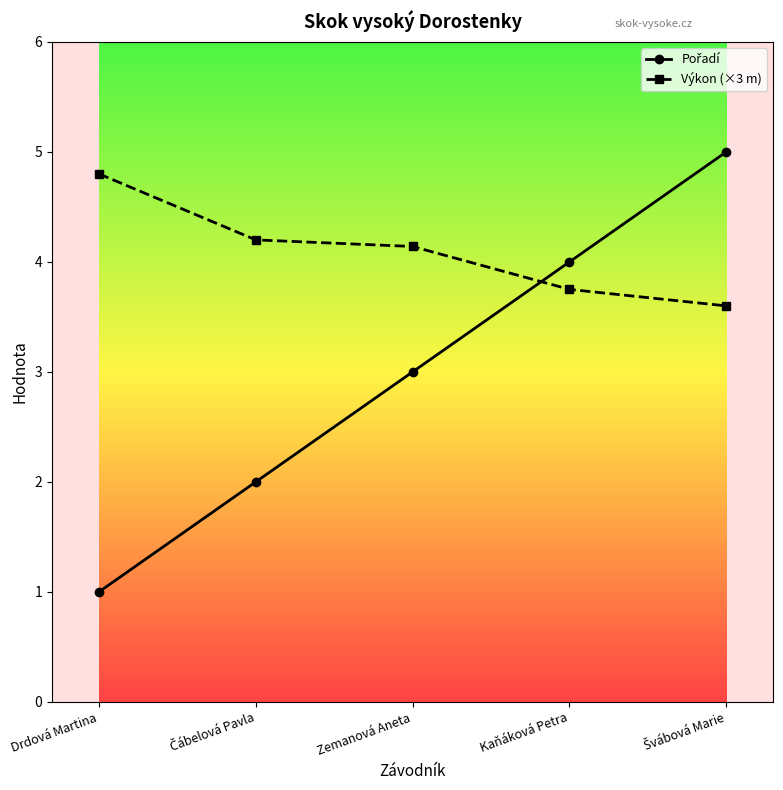

True or false: Výkon (×3 m) has a value of 1.3 at Zemanová Aneta.

False